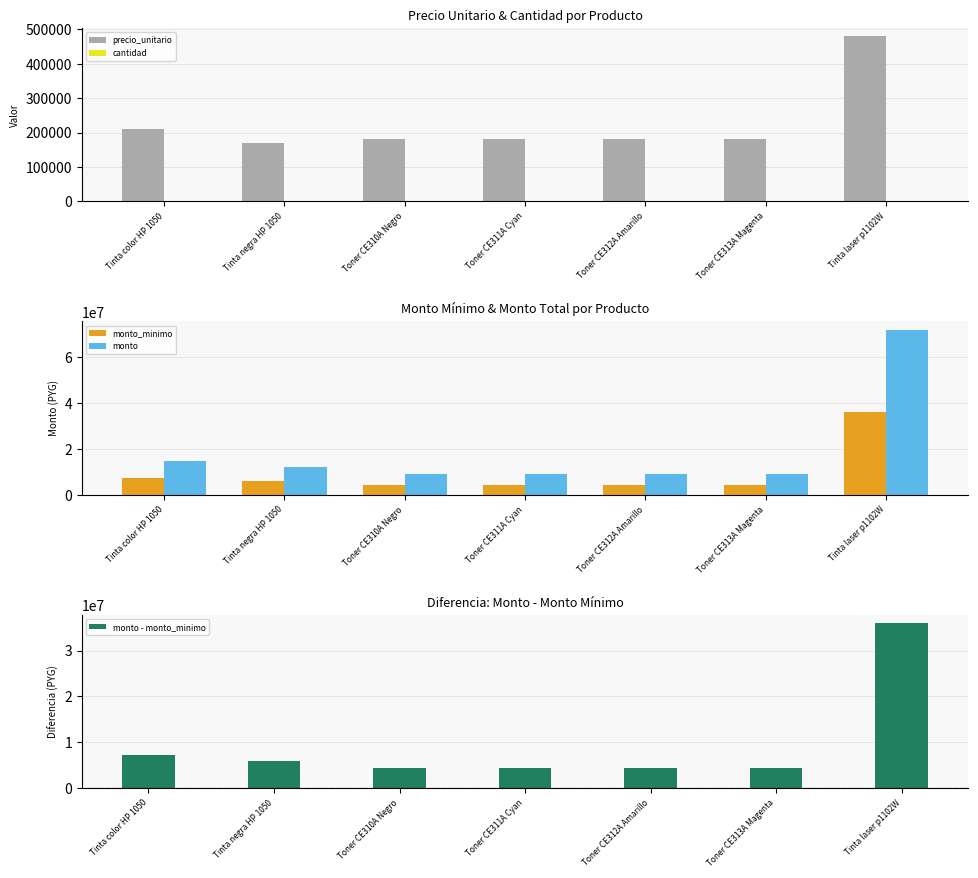

Which series has the largest range (max minus min)?

monto